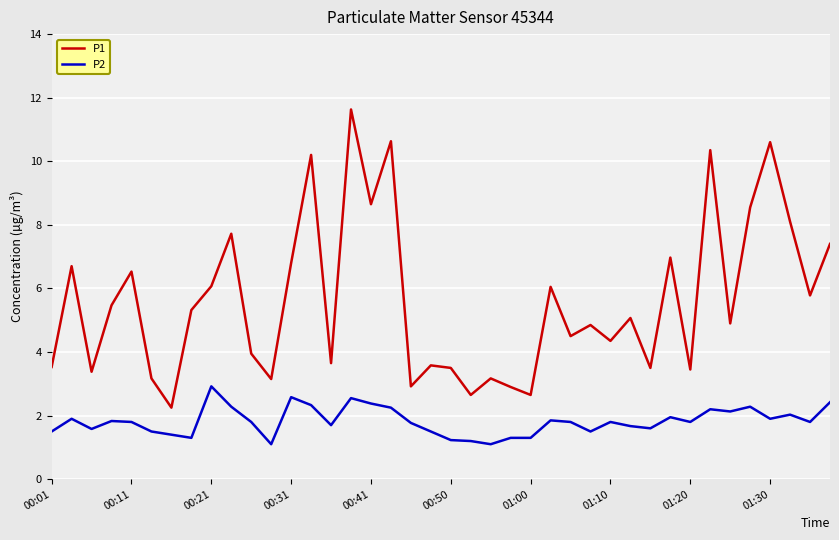

True or false: P2 and P1 intersect in this chart.

False